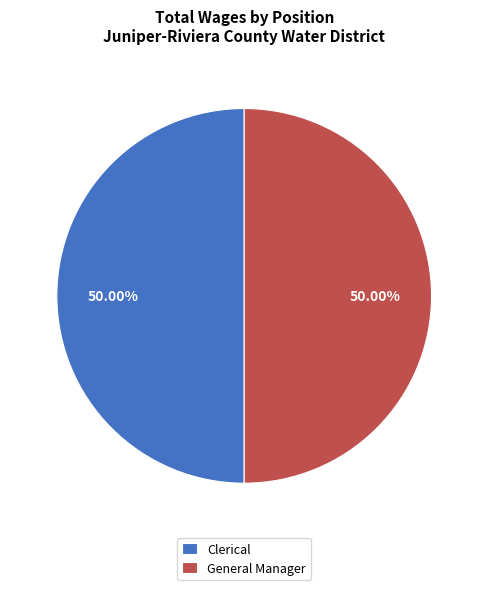

What is the ratio of the value at Clerical to the value at General Manager?

1.0